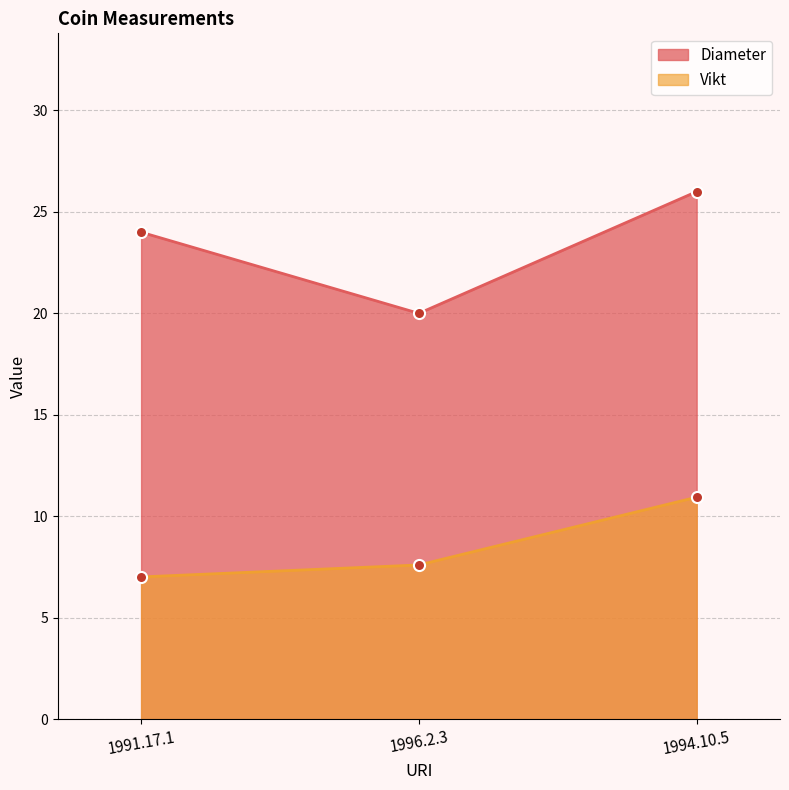

How many series are shown in this chart?

2